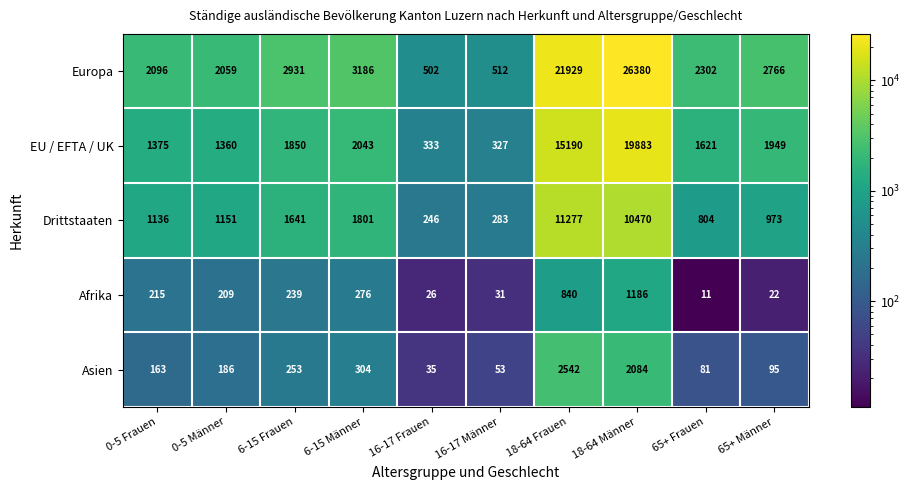

Between 18-64 Männer and 65+ Frauen, which series saw the biggest shift?

Europa